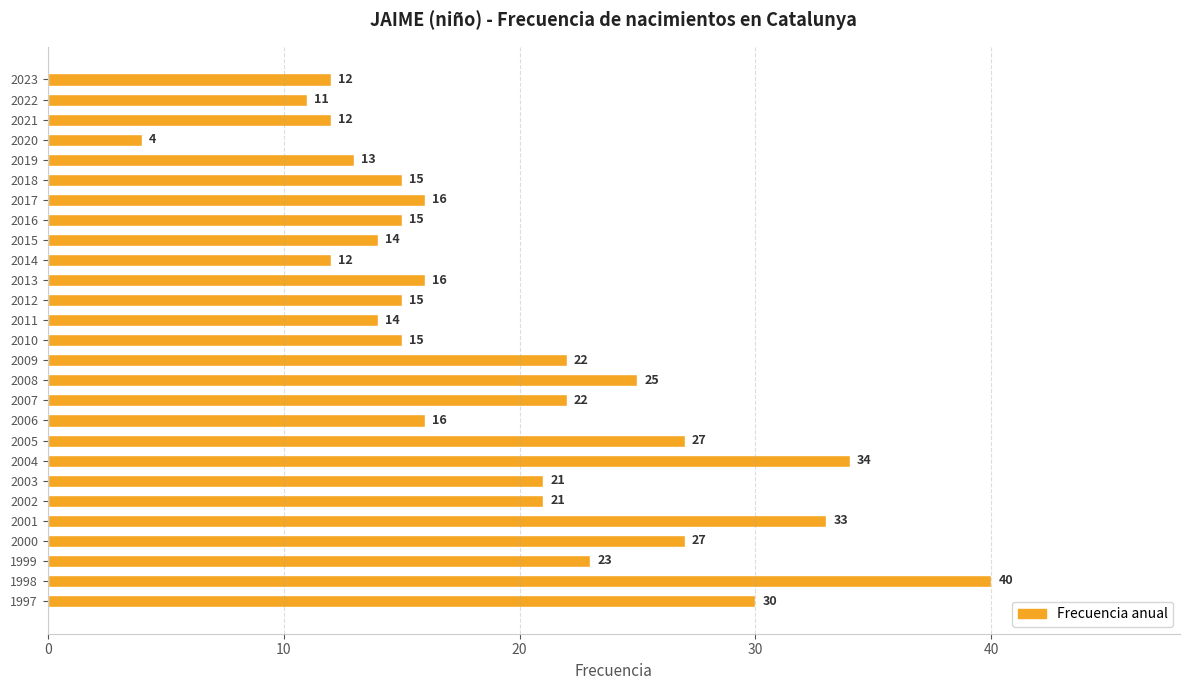

What is the value of the 10th bar from the top?

12